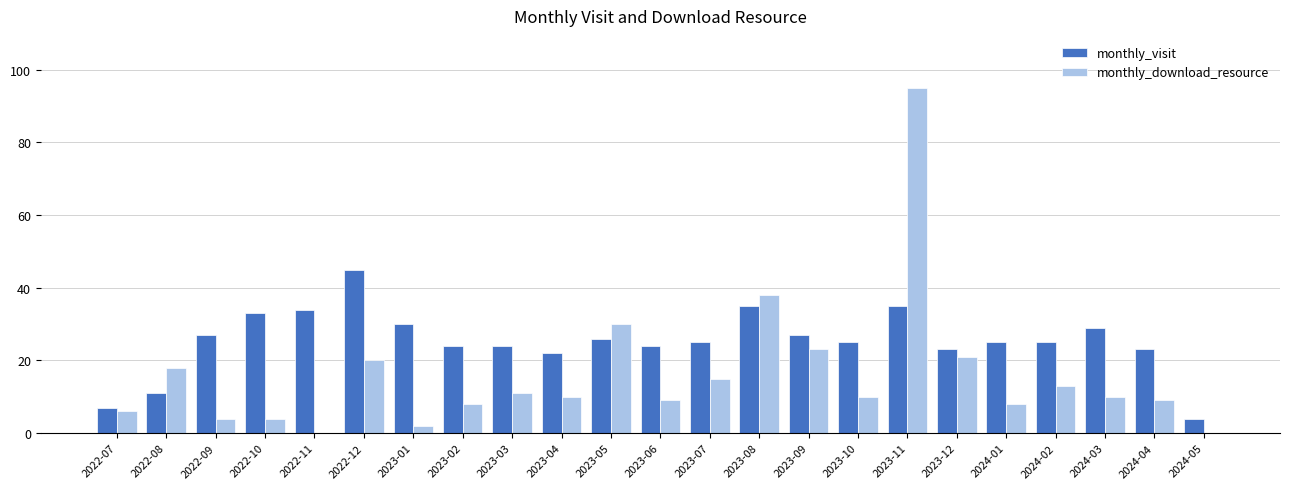

What is the sum of the monthly_visit values at 2022-07 and 2022-12?

52